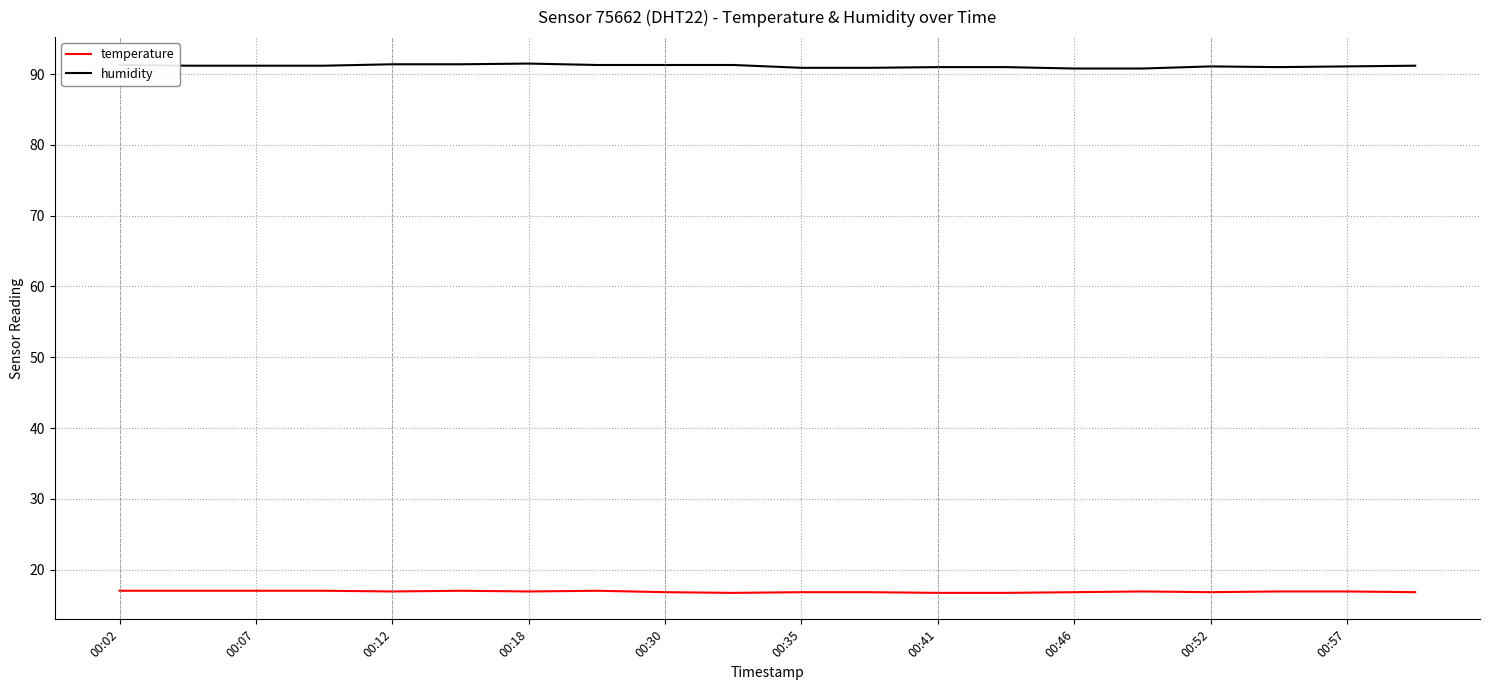

What is the smallest value displayed?

16.7